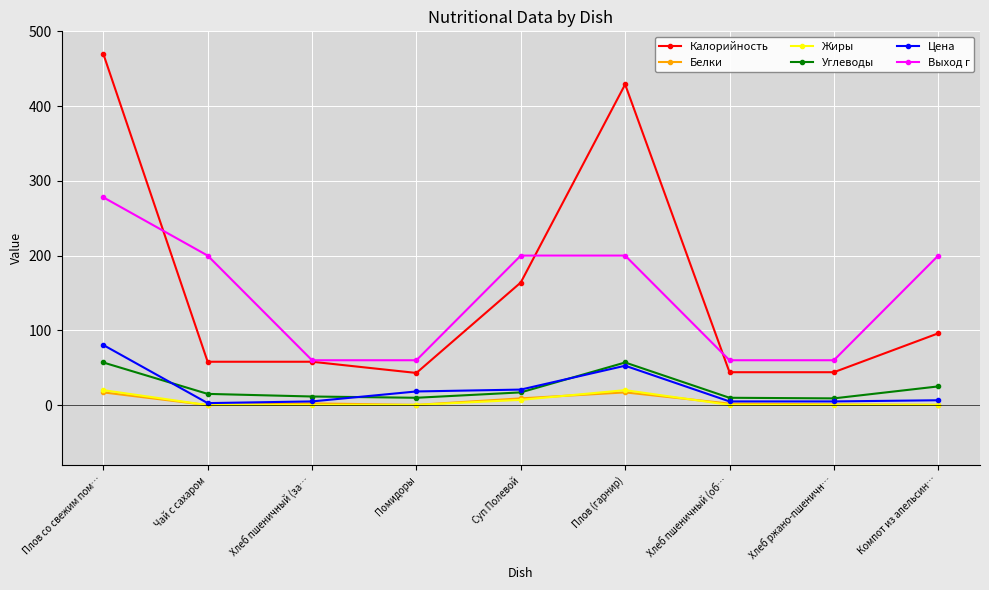

At how many categories does at least one series exceed 129?

5